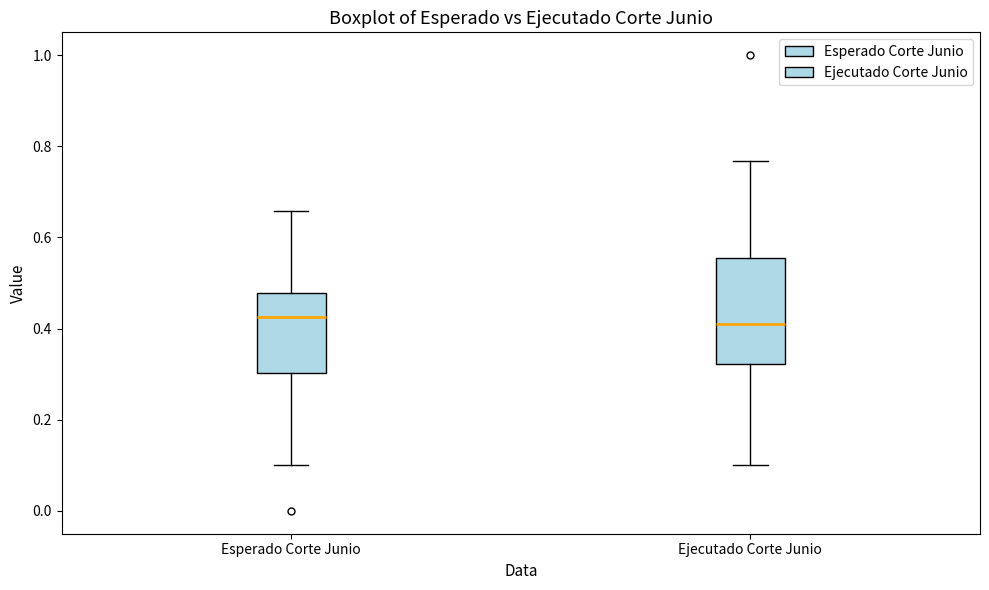

Comparing the boxes themselves (not the whiskers), which one is the tallest?

Ejecutado Corte Junio